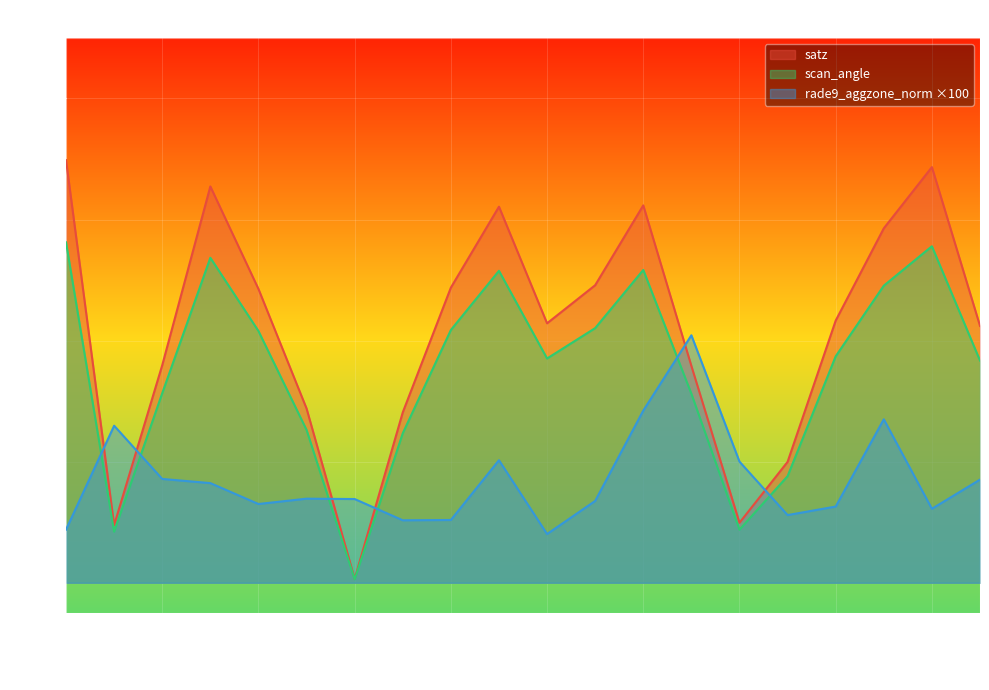

Reading right to left, list all the values displayed in this chart.

satz: 42.4	68.7	58.5	43.3	20.0	9.9	35.8	62.3	49.2	42.9	62.1	48.7	28.1	0.6	28.8	48.5	65.5	35.9	9.5	69.8
scan_angle: 36.7	55.6	49.1	37.4	17.6	8.8	31.2	51.7	42.1	37.0	51.5	41.8	24.7	0.6	25.2	41.6	53.7	31.3	8.4	56.2
rade9_aggzone_norm: 17.0	12.2	27.0	12.6	11.2	20.0	40.9	28.4	13.5	8.1	20.2	10.4	10.3	13.8	13.9	13.0	16.5	17.2	25.9	8.8